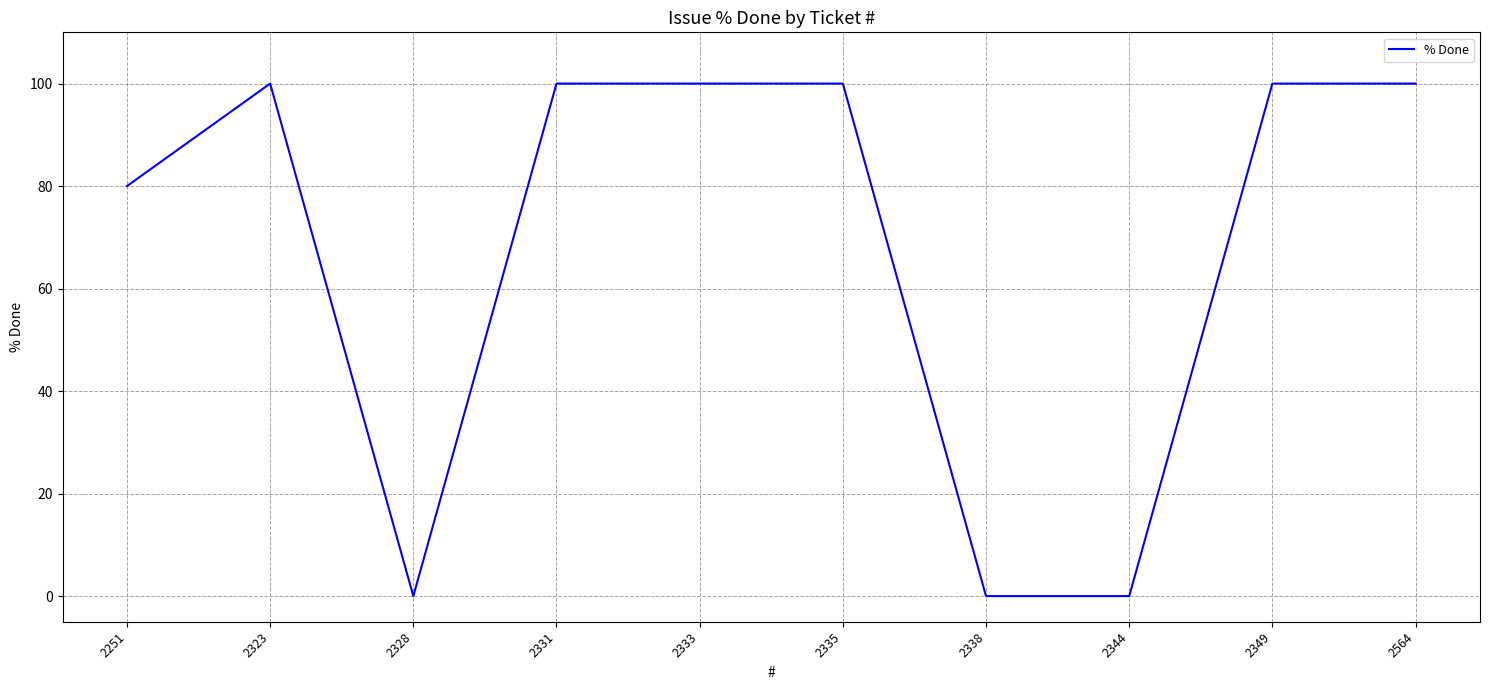

Is this an area chart (filled region under the line)?

No